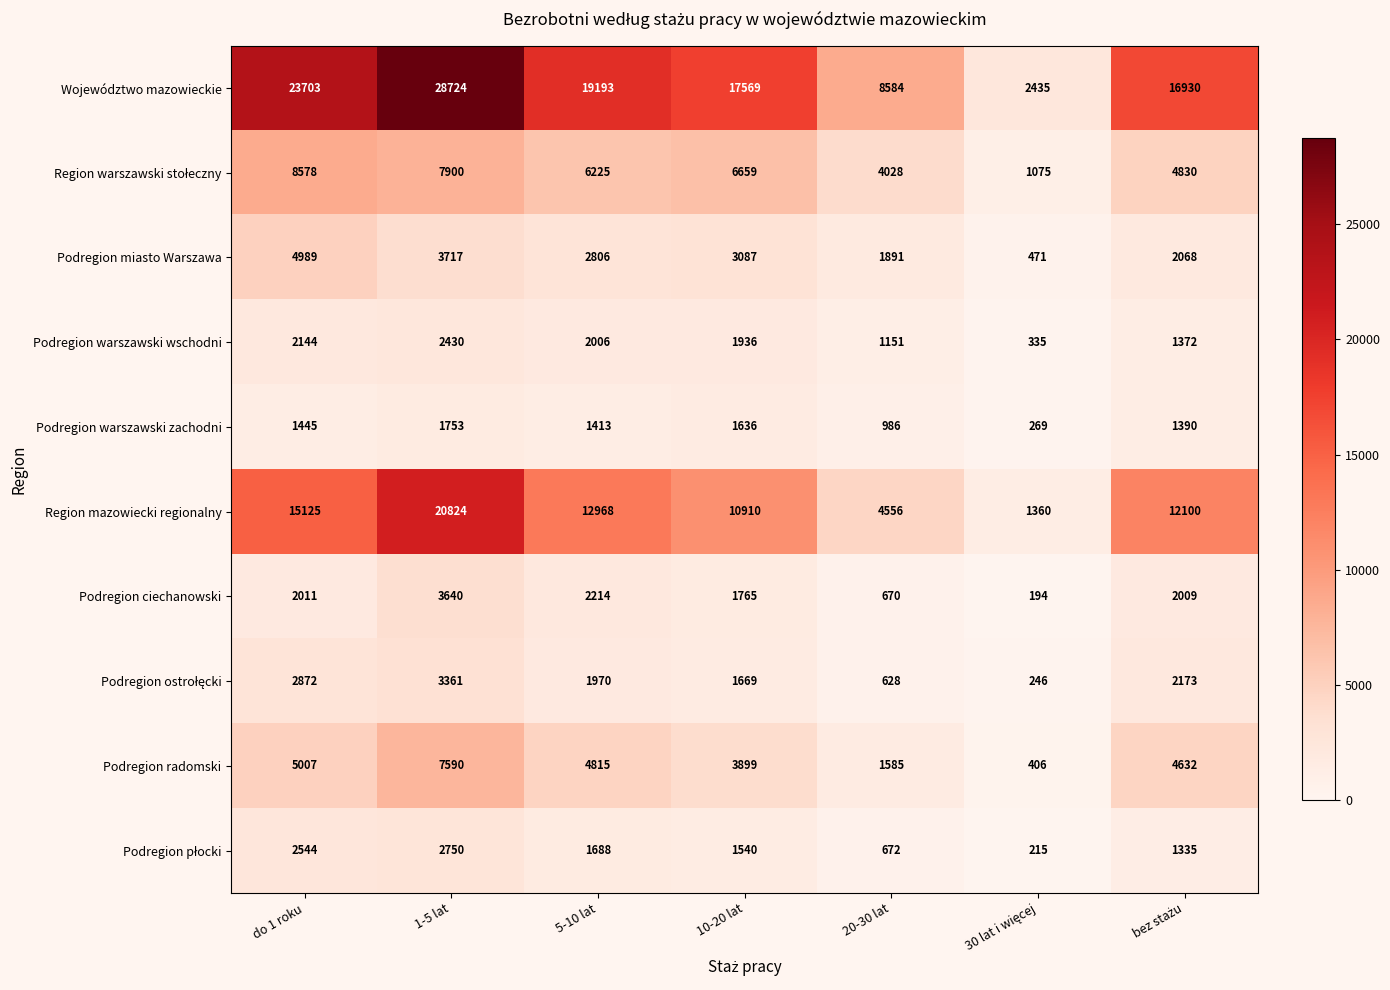

The Podregion ciechanowski series shows 1011 at 10-20 lat. True or false?

False